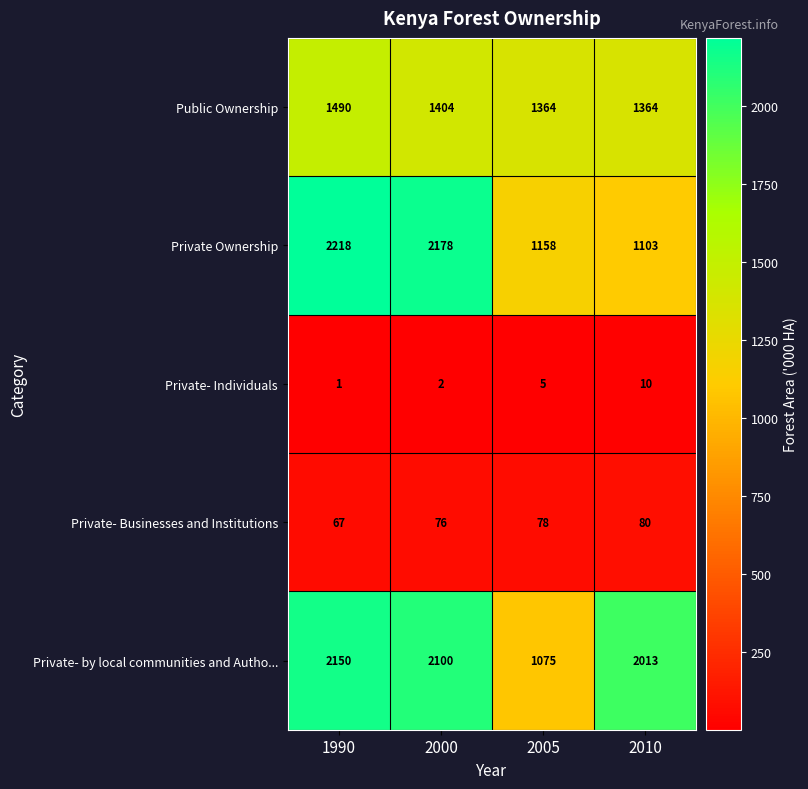

What is the difference between the maximum and minimum values in the Private Ownership series?

1115